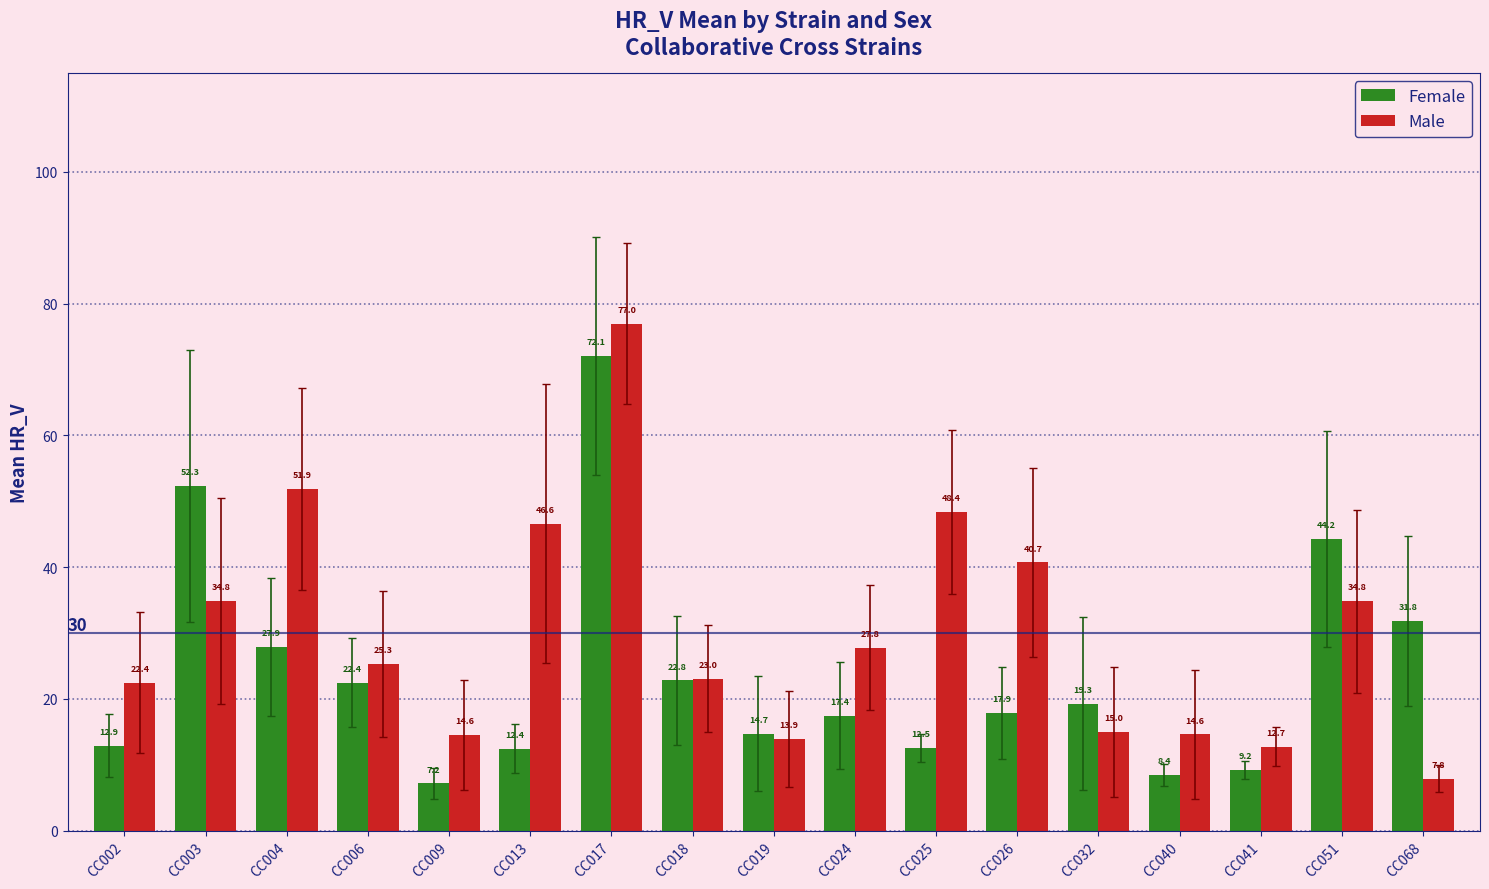

Between CC024 and CC026, which series saw the biggest shift?

Male